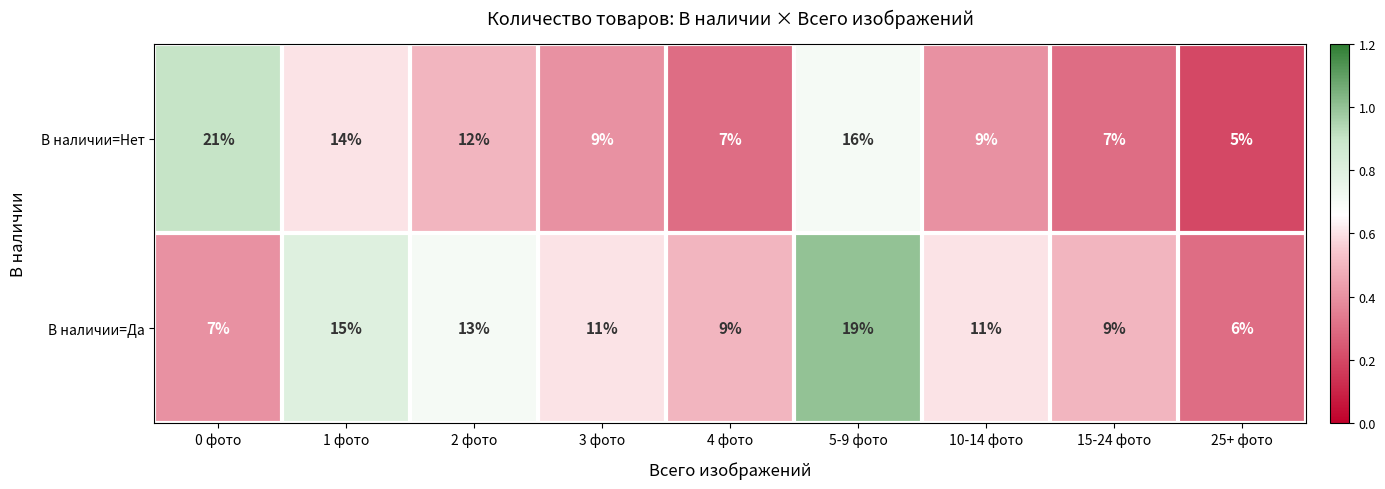

What is the approximate value of В наличии=Да at 2 фото, to the nearest 5?

15